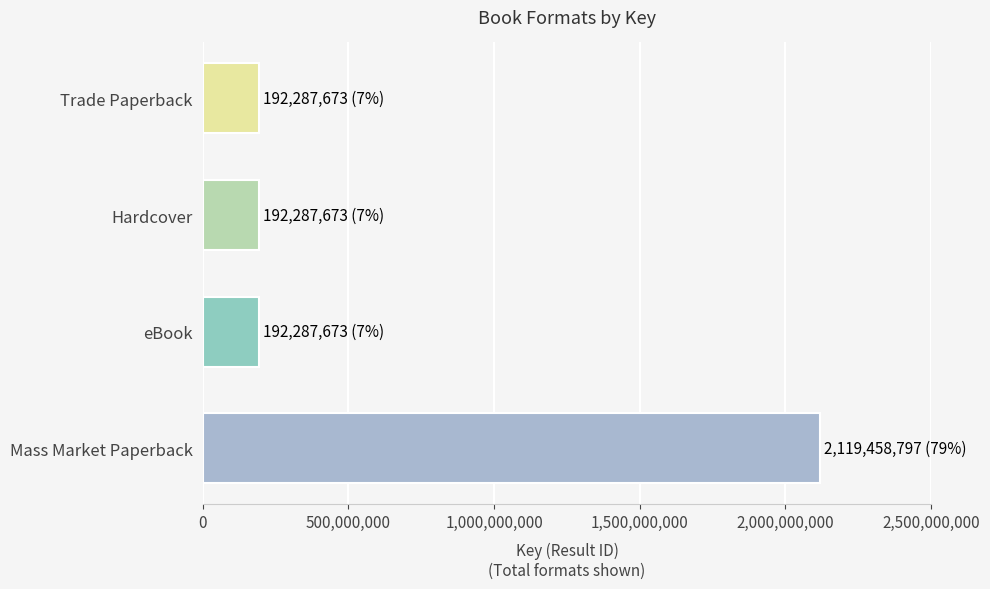

Are the bars grouped side by side (vs. stacked)?

No